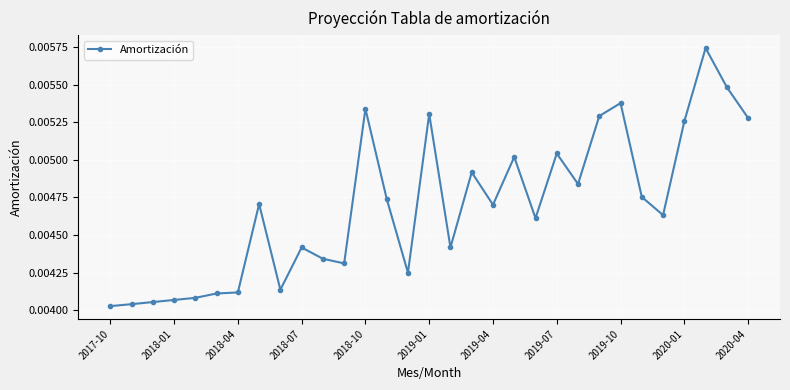

How many data points does each series have?

31